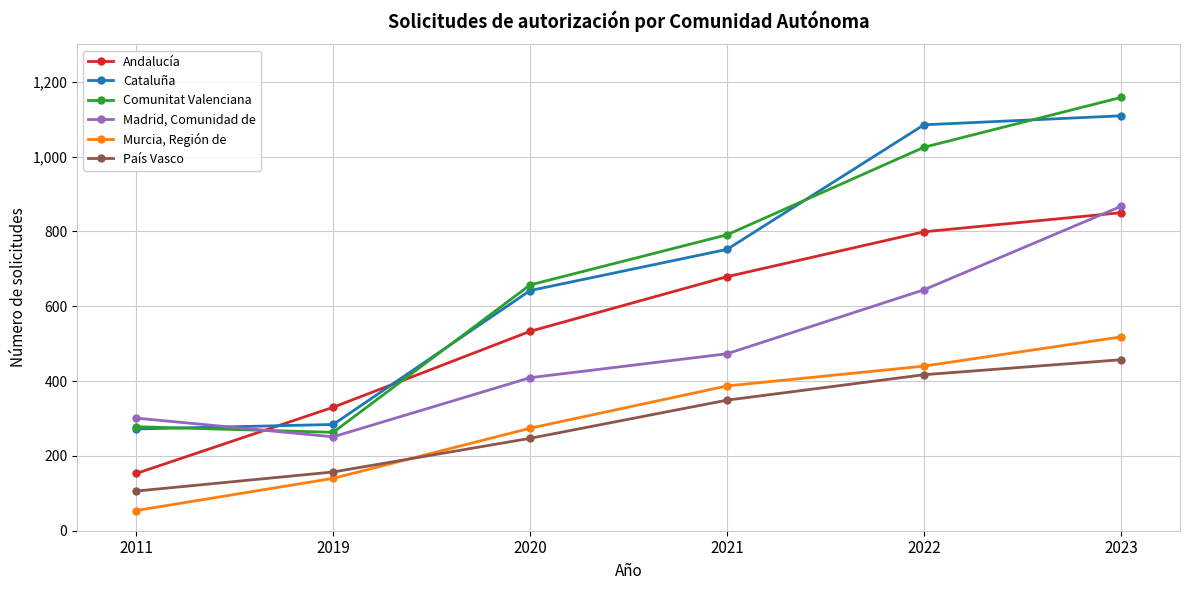

List the series in order of their peak value, lowest first.

País Vasco, Murcia, Región de, Andalucía, Madrid, Comunidad de, Cataluña, Comunitat Valenciana